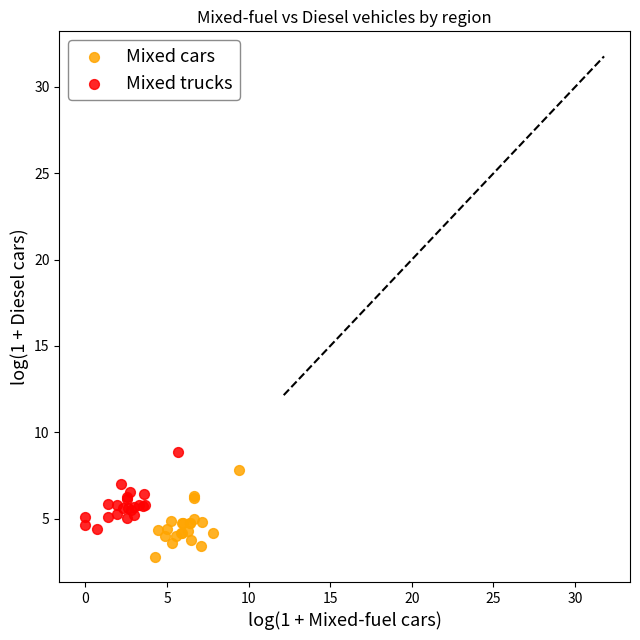

Which series reaches the maximum Y coordinate?

Mixed trucks